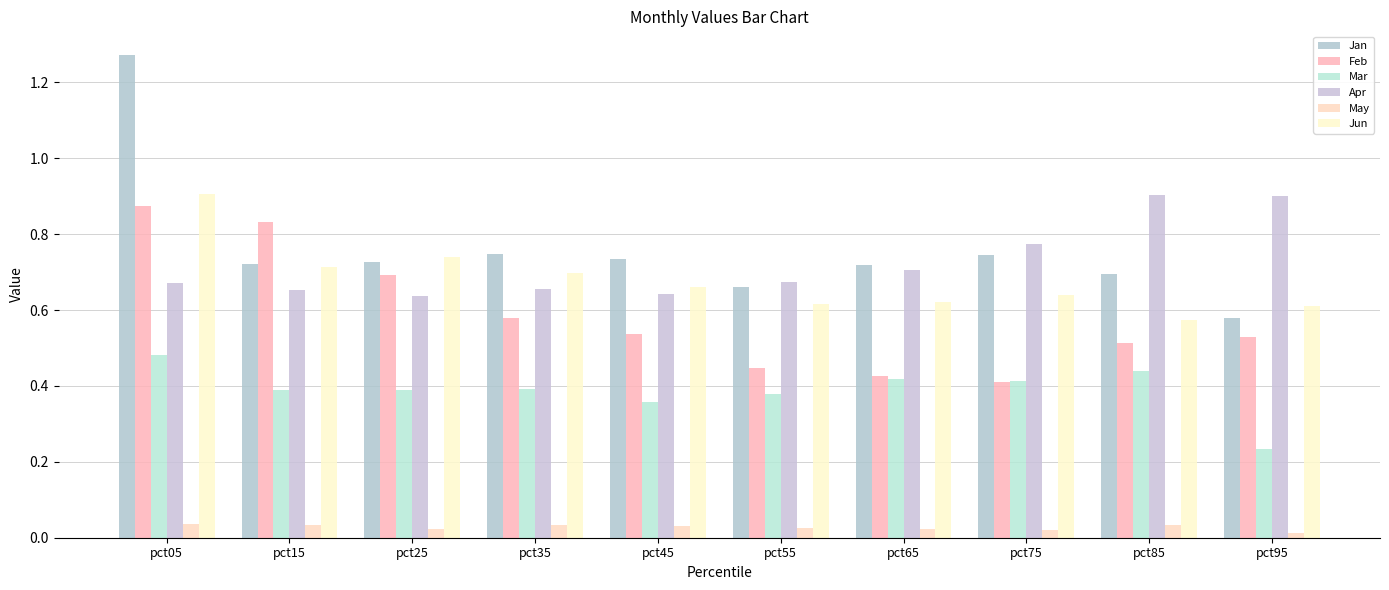

Is the value of Jan at pct95 greater than the value of Feb at pct75?

Yes